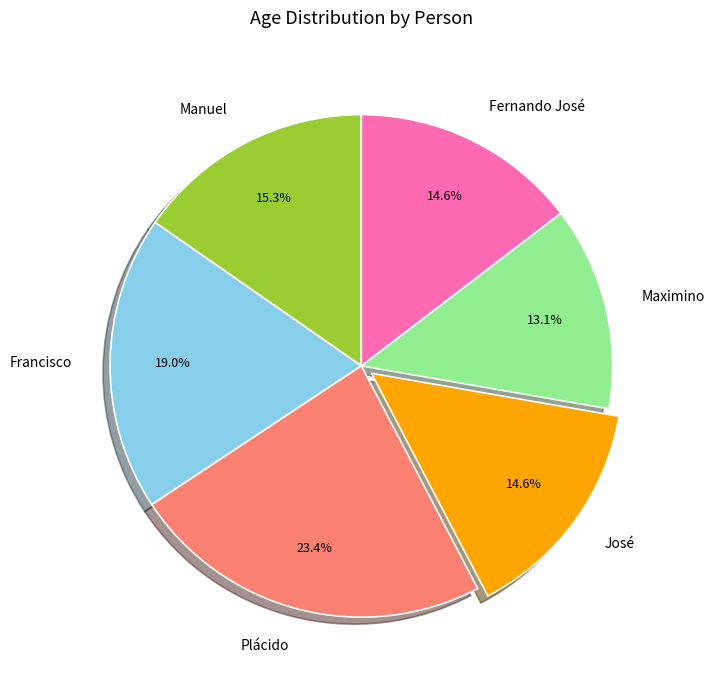

What is the smallest slice in the pie chart?

Maximino